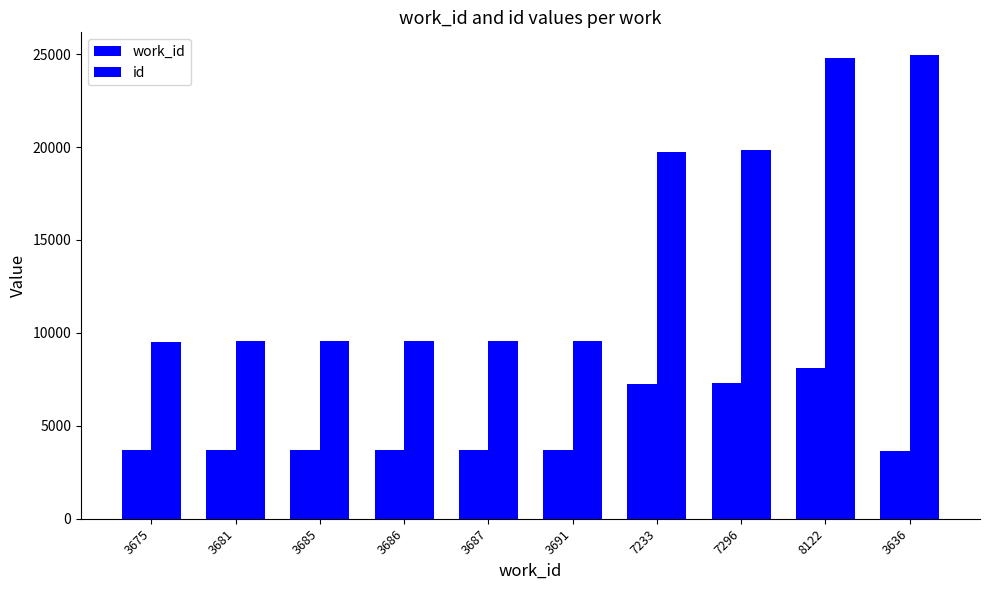

At 3685, list the series in order from smallest to largest.

work_id, id